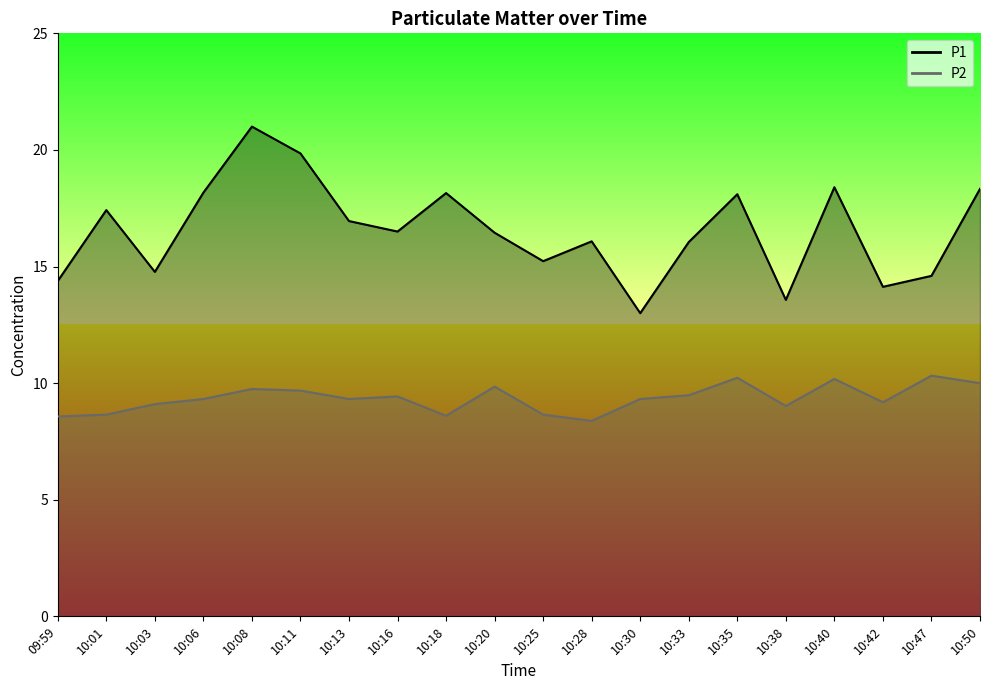

How many interior local valleys does the P1 series have?

6